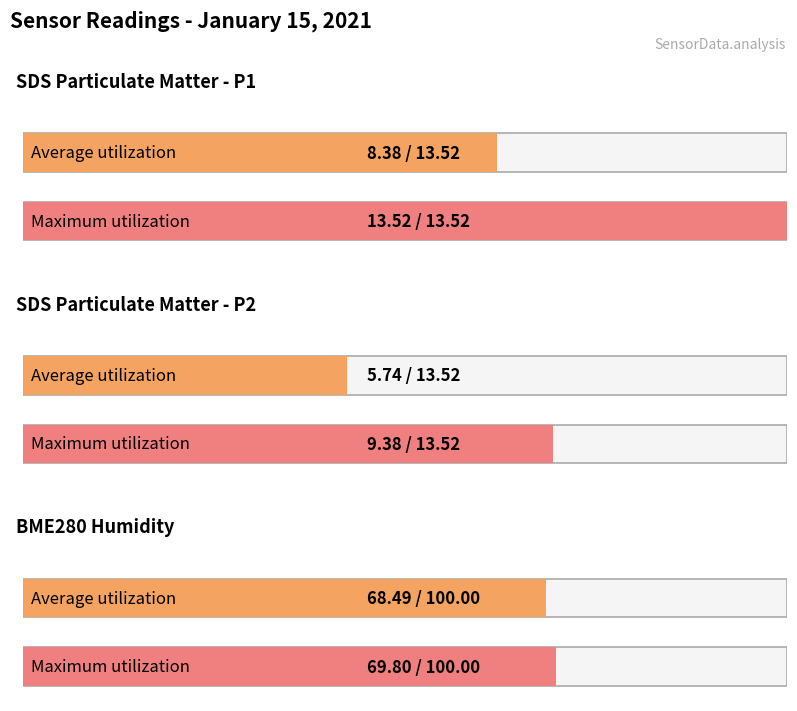

What is the sum of the SDS_P2 values at 30 and 30?

11.3